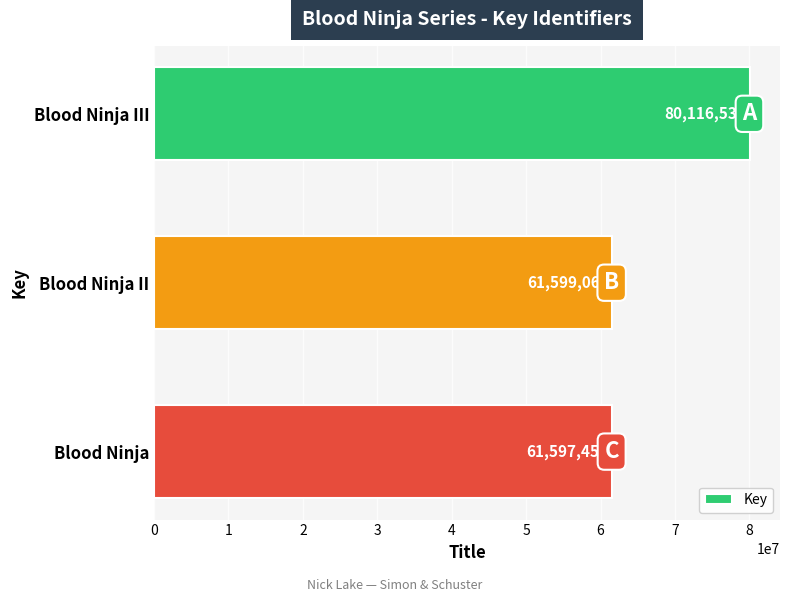

How many distinct data groups are displayed?

1